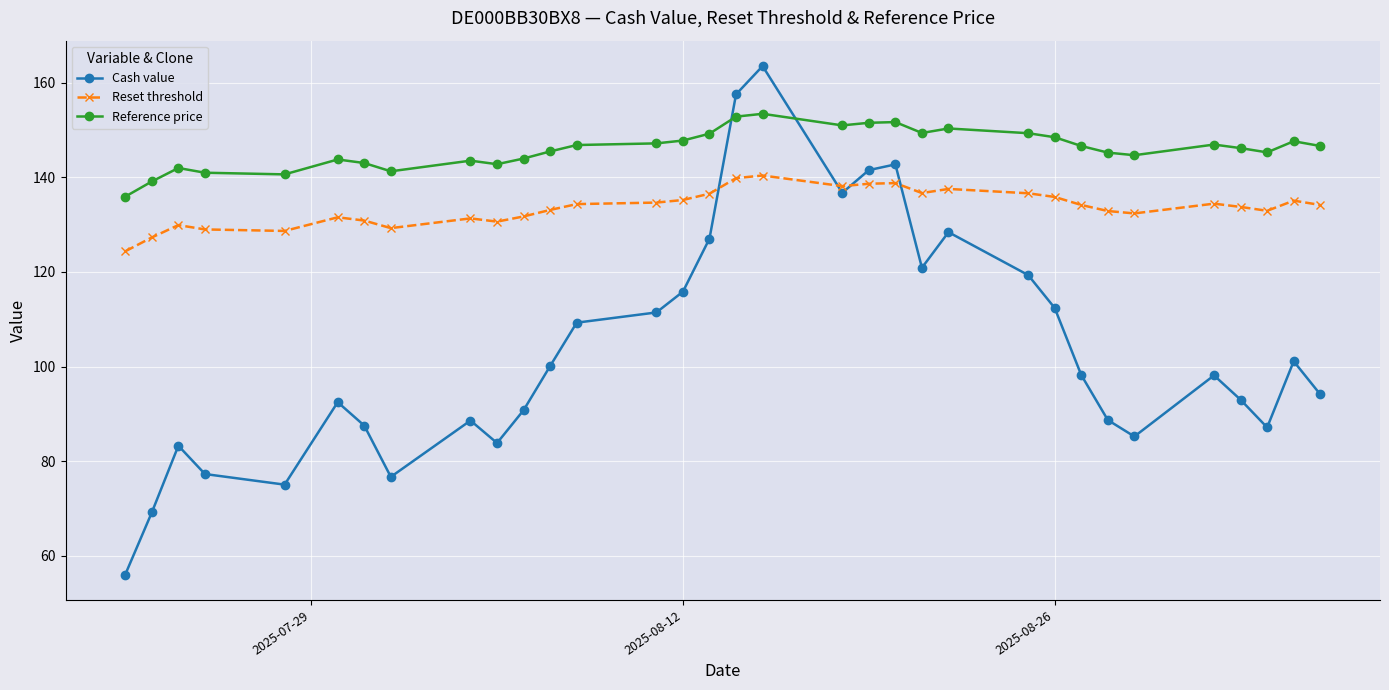

How many data points does each series have?

33